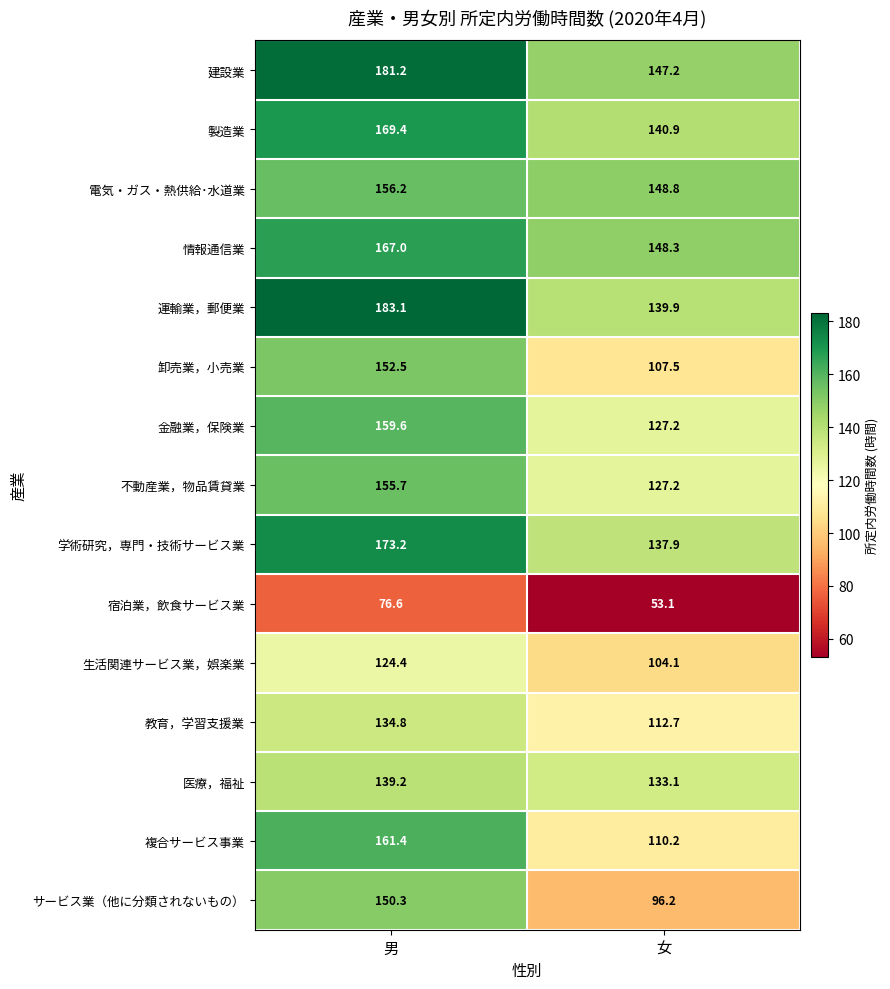

What is the difference between the maximum and minimum values in the 不動産業，物品賃貸業 series?

28.5